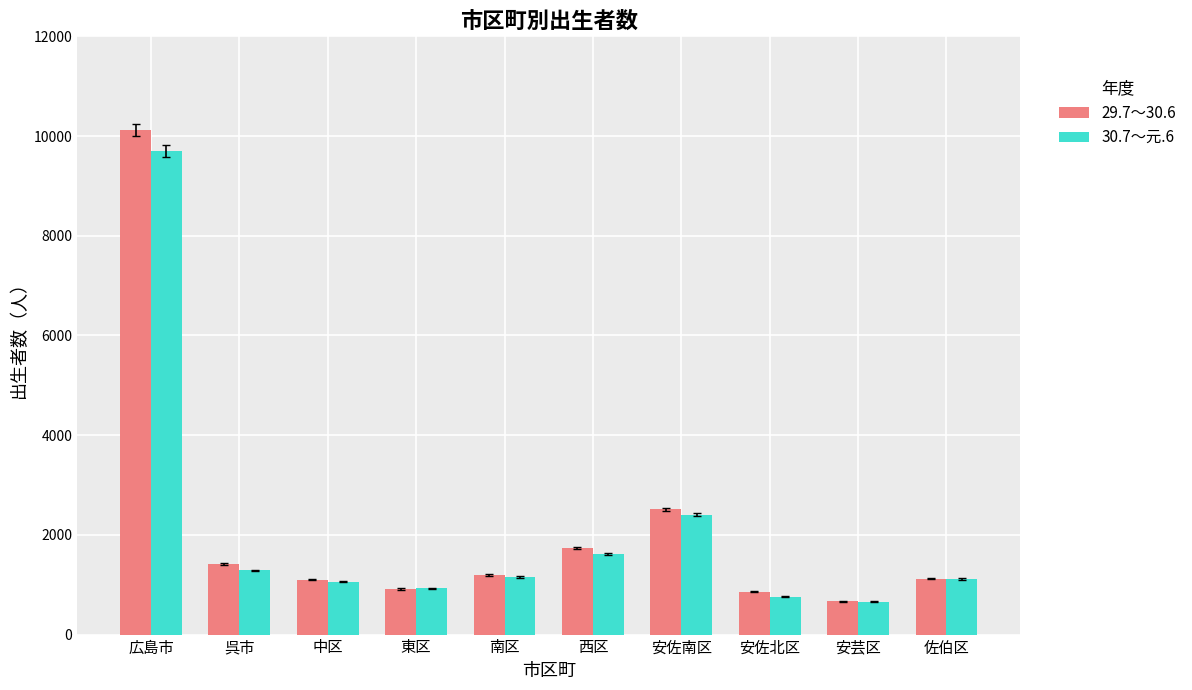

Which series has the widest spread of values?

29.7～30.6